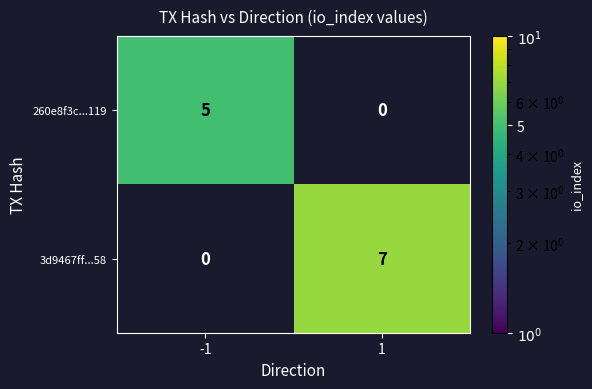

The 260e8f3c...119 series shows 6.6 at -1. True or false?

False